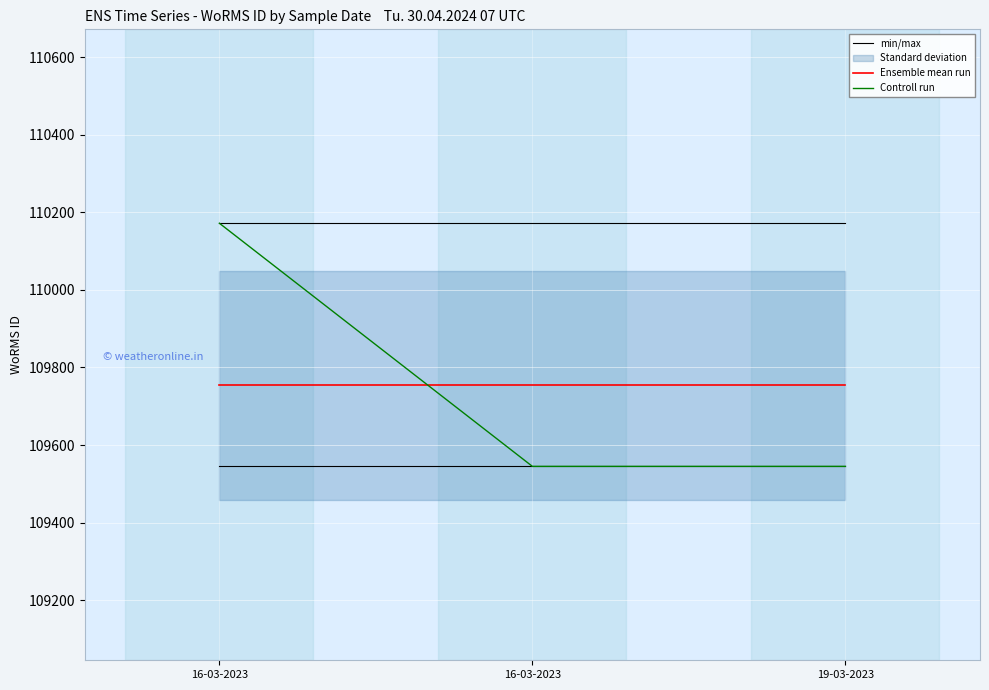

How many lines are shown in the chart?

3